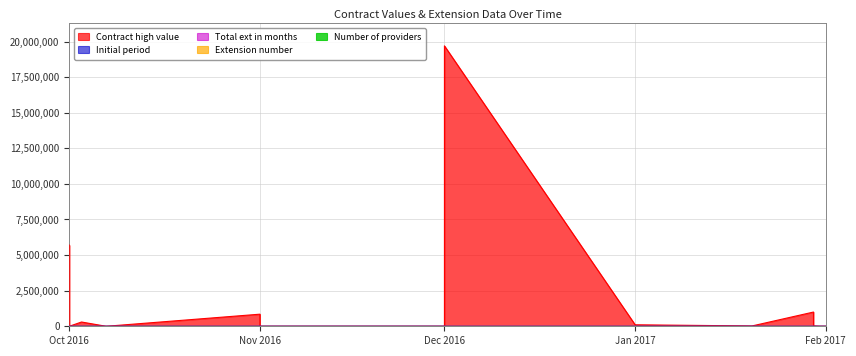

The Total ext in months series shows 31 at Oct 2016. True or false?

False